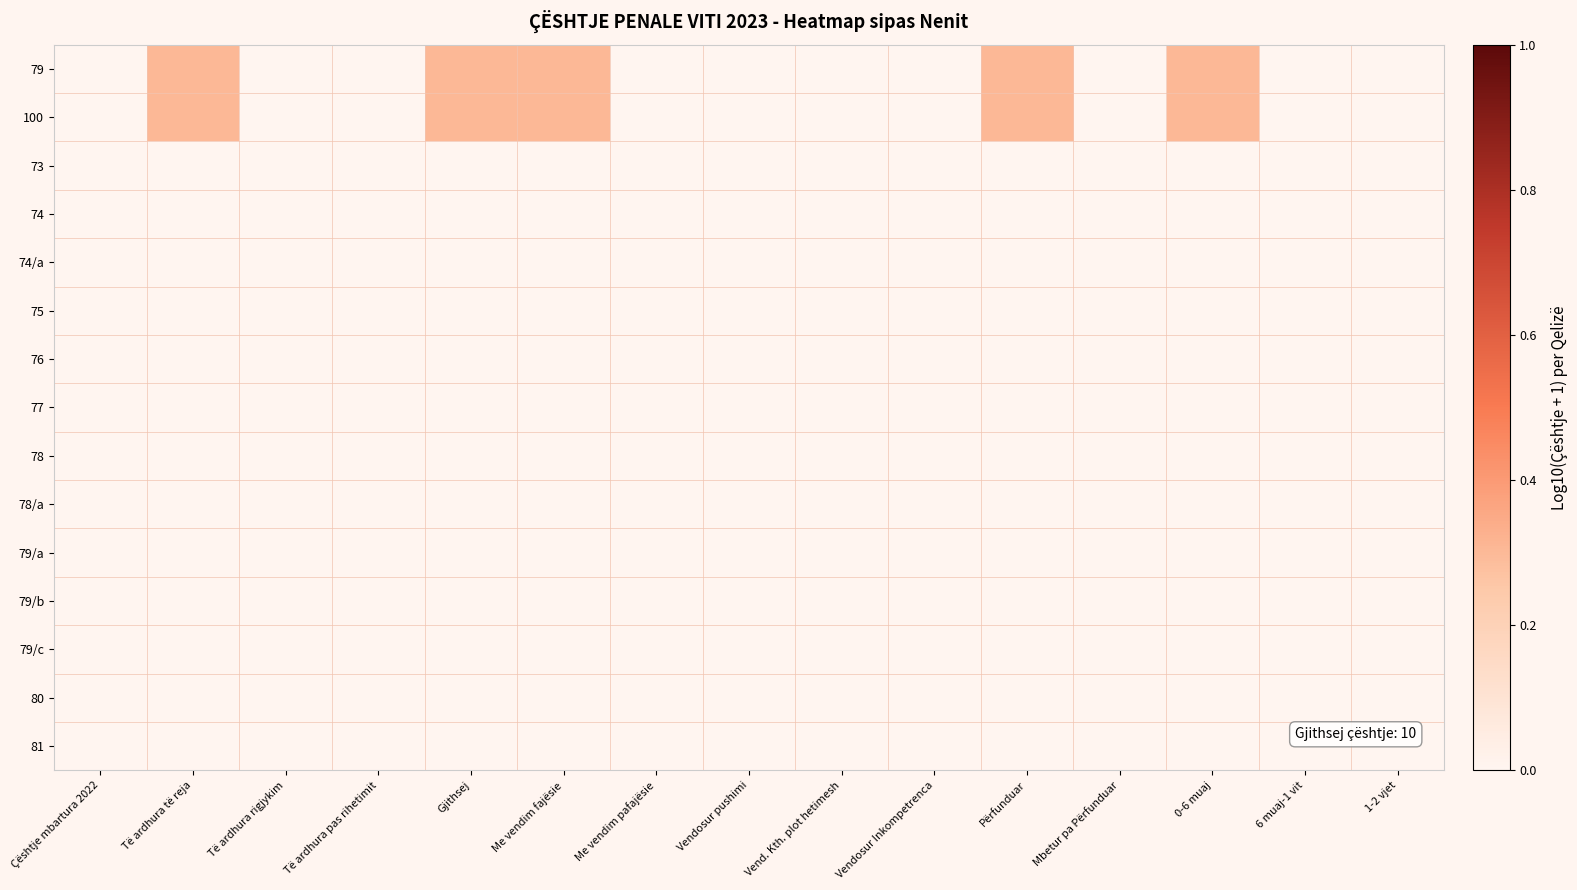

Reading left to right, list all the values displayed in this chart.

79: Çështje mbartura 2022=0.0	Të ardhura të reja=0.3	Të ardhura rigjykim=0.0	Të ardhura pas rihetimit=0.0	Gjithsej=0.3	Me vendim fajësie=0.3	Me vendim pafajësie=0.0	Vendosur pushimi=0.0	Vend. Kth. plot hetimesh=0.0	Vendosur Inkompetrenca=0.0	Përfunduar=0.3	Mbetur pa Përfunduar=0.0	0-6 muaj=0.3	6 muaj-1 vit=0.0	1-2 vjet=0.0
100: Çështje mbartura 2022=0.0	Të ardhura të reja=0.3	Të ardhura rigjykim=0.0	Të ardhura pas rihetimit=0.0	Gjithsej=0.3	Me vendim fajësie=0.3	Me vendim pafajësie=0.0	Vendosur pushimi=0.0	Vend. Kth. plot hetimesh=0.0	Vendosur Inkompetrenca=0.0	Përfunduar=0.3	Mbetur pa Përfunduar=0.0	0-6 muaj=0.3	6 muaj-1 vit=0.0	1-2 vjet=0.0
73: Çështje mbartura 2022=0.0	Të ardhura të reja=0.0	Të ardhura rigjykim=0.0	Të ardhura pas rihetimit=0.0	Gjithsej=0.0	Me vendim fajësie=0.0	Me vendim pafajësie=0.0	Vendosur pushimi=0.0	Vend. Kth. plot hetimesh=0.0	Vendosur Inkompetrenca=0.0	Përfunduar=0.0	Mbetur pa Përfunduar=0.0	0-6 muaj=0.0	6 muaj-1 vit=0.0	1-2 vjet=0.0
74: Çështje mbartura 2022=0.0	Të ardhura të reja=0.0	Të ardhura rigjykim=0.0	Të ardhura pas rihetimit=0.0	Gjithsej=0.0	Me vendim fajësie=0.0	Me vendim pafajësie=0.0	Vendosur pushimi=0.0	Vend. Kth. plot hetimesh=0.0	Vendosur Inkompetrenca=0.0	Përfunduar=0.0	Mbetur pa Përfunduar=0.0	0-6 muaj=0.0	6 muaj-1 vit=0.0	1-2 vjet=0.0
74/a: Çështje mbartura 2022=0.0	Të ardhura të reja=0.0	Të ardhura rigjykim=0.0	Të ardhura pas rihetimit=0.0	Gjithsej=0.0	Me vendim fajësie=0.0	Me vendim pafajësie=0.0	Vendosur pushimi=0.0	Vend. Kth. plot hetimesh=0.0	Vendosur Inkompetrenca=0.0	Përfunduar=0.0	Mbetur pa Përfunduar=0.0	0-6 muaj=0.0	6 muaj-1 vit=0.0	1-2 vjet=0.0
75: Çështje mbartura 2022=0.0	Të ardhura të reja=0.0	Të ardhura rigjykim=0.0	Të ardhura pas rihetimit=0.0	Gjithsej=0.0	Me vendim fajësie=0.0	Me vendim pafajësie=0.0	Vendosur pushimi=0.0	Vend. Kth. plot hetimesh=0.0	Vendosur Inkompetrenca=0.0	Përfunduar=0.0	Mbetur pa Përfunduar=0.0	0-6 muaj=0.0	6 muaj-1 vit=0.0	1-2 vjet=0.0
76: Çështje mbartura 2022=0.0	Të ardhura të reja=0.0	Të ardhura rigjykim=0.0	Të ardhura pas rihetimit=0.0	Gjithsej=0.0	Me vendim fajësie=0.0	Me vendim pafajësie=0.0	Vendosur pushimi=0.0	Vend. Kth. plot hetimesh=0.0	Vendosur Inkompetrenca=0.0	Përfunduar=0.0	Mbetur pa Përfunduar=0.0	0-6 muaj=0.0	6 muaj-1 vit=0.0	1-2 vjet=0.0
77: Çështje mbartura 2022=0.0	Të ardhura të reja=0.0	Të ardhura rigjykim=0.0	Të ardhura pas rihetimit=0.0	Gjithsej=0.0	Me vendim fajësie=0.0	Me vendim pafajësie=0.0	Vendosur pushimi=0.0	Vend. Kth. plot hetimesh=0.0	Vendosur Inkompetrenca=0.0	Përfunduar=0.0	Mbetur pa Përfunduar=0.0	0-6 muaj=0.0	6 muaj-1 vit=0.0	1-2 vjet=0.0
78: Çështje mbartura 2022=0.0	Të ardhura të reja=0.0	Të ardhura rigjykim=0.0	Të ardhura pas rihetimit=0.0	Gjithsej=0.0	Me vendim fajësie=0.0	Me vendim pafajësie=0.0	Vendosur pushimi=0.0	Vend. Kth. plot hetimesh=0.0	Vendosur Inkompetrenca=0.0	Përfunduar=0.0	Mbetur pa Përfunduar=0.0	0-6 muaj=0.0	6 muaj-1 vit=0.0	1-2 vjet=0.0
78/a: Çështje mbartura 2022=0.0	Të ardhura të reja=0.0	Të ardhura rigjykim=0.0	Të ardhura pas rihetimit=0.0	Gjithsej=0.0	Me vendim fajësie=0.0	Me vendim pafajësie=0.0	Vendosur pushimi=0.0	Vend. Kth. plot hetimesh=0.0	Vendosur Inkompetrenca=0.0	Përfunduar=0.0	Mbetur pa Përfunduar=0.0	0-6 muaj=0.0	6 muaj-1 vit=0.0	1-2 vjet=0.0
79/a: Çështje mbartura 2022=0.0	Të ardhura të reja=0.0	Të ardhura rigjykim=0.0	Të ardhura pas rihetimit=0.0	Gjithsej=0.0	Me vendim fajësie=0.0	Me vendim pafajësie=0.0	Vendosur pushimi=0.0	Vend. Kth. plot hetimesh=0.0	Vendosur Inkompetrenca=0.0	Përfunduar=0.0	Mbetur pa Përfunduar=0.0	0-6 muaj=0.0	6 muaj-1 vit=0.0	1-2 vjet=0.0
79/b: Çështje mbartura 2022=0.0	Të ardhura të reja=0.0	Të ardhura rigjykim=0.0	Të ardhura pas rihetimit=0.0	Gjithsej=0.0	Me vendim fajësie=0.0	Me vendim pafajësie=0.0	Vendosur pushimi=0.0	Vend. Kth. plot hetimesh=0.0	Vendosur Inkompetrenca=0.0	Përfunduar=0.0	Mbetur pa Përfunduar=0.0	0-6 muaj=0.0	6 muaj-1 vit=0.0	1-2 vjet=0.0
79/c: Çështje mbartura 2022=0.0	Të ardhura të reja=0.0	Të ardhura rigjykim=0.0	Të ardhura pas rihetimit=0.0	Gjithsej=0.0	Me vendim fajësie=0.0	Me vendim pafajësie=0.0	Vendosur pushimi=0.0	Vend. Kth. plot hetimesh=0.0	Vendosur Inkompetrenca=0.0	Përfunduar=0.0	Mbetur pa Përfunduar=0.0	0-6 muaj=0.0	6 muaj-1 vit=0.0	1-2 vjet=0.0
80: Çështje mbartura 2022=0.0	Të ardhura të reja=0.0	Të ardhura rigjykim=0.0	Të ardhura pas rihetimit=0.0	Gjithsej=0.0	Me vendim fajësie=0.0	Me vendim pafajësie=0.0	Vendosur pushimi=0.0	Vend. Kth. plot hetimesh=0.0	Vendosur Inkompetrenca=0.0	Përfunduar=0.0	Mbetur pa Përfunduar=0.0	0-6 muaj=0.0	6 muaj-1 vit=0.0	1-2 vjet=0.0
81: Çështje mbartura 2022=0.0	Të ardhura të reja=0.0	Të ardhura rigjykim=0.0	Të ardhura pas rihetimit=0.0	Gjithsej=0.0	Me vendim fajësie=0.0	Me vendim pafajësie=0.0	Vendosur pushimi=0.0	Vend. Kth. plot hetimesh=0.0	Vendosur Inkompetrenca=0.0	Përfunduar=0.0	Mbetur pa Përfunduar=0.0	0-6 muaj=0.0	6 muaj-1 vit=0.0	1-2 vjet=0.0